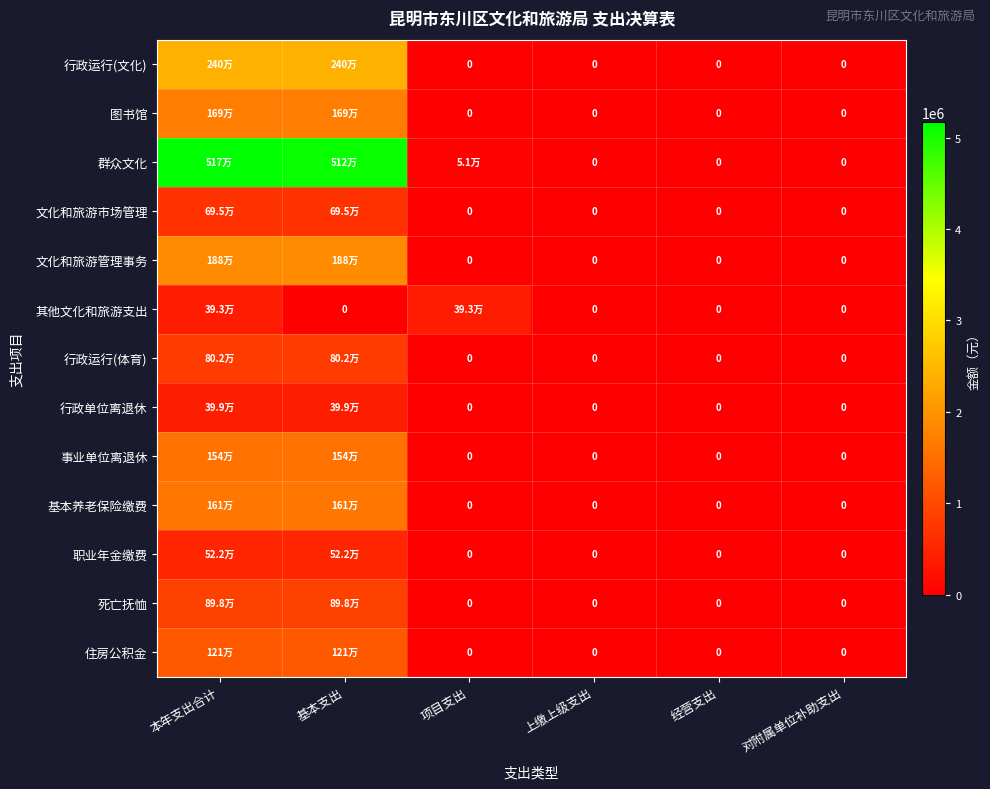

Between 项目支出 and 对附属单位补助支出, which series saw the biggest shift?

其他文化和旅游支出